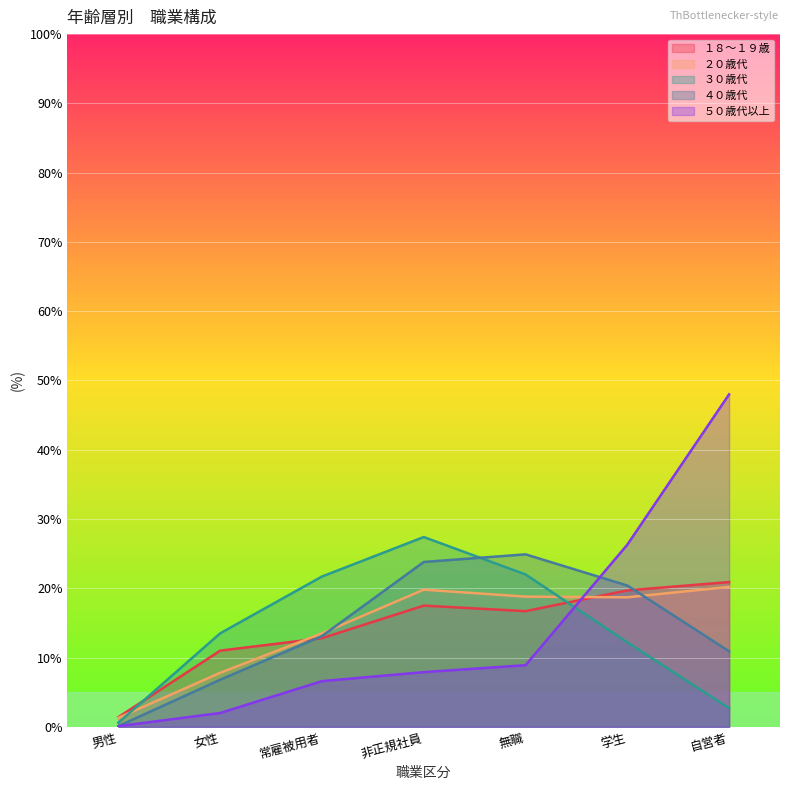

Which has a higher value, 学生 or 男性?

学生